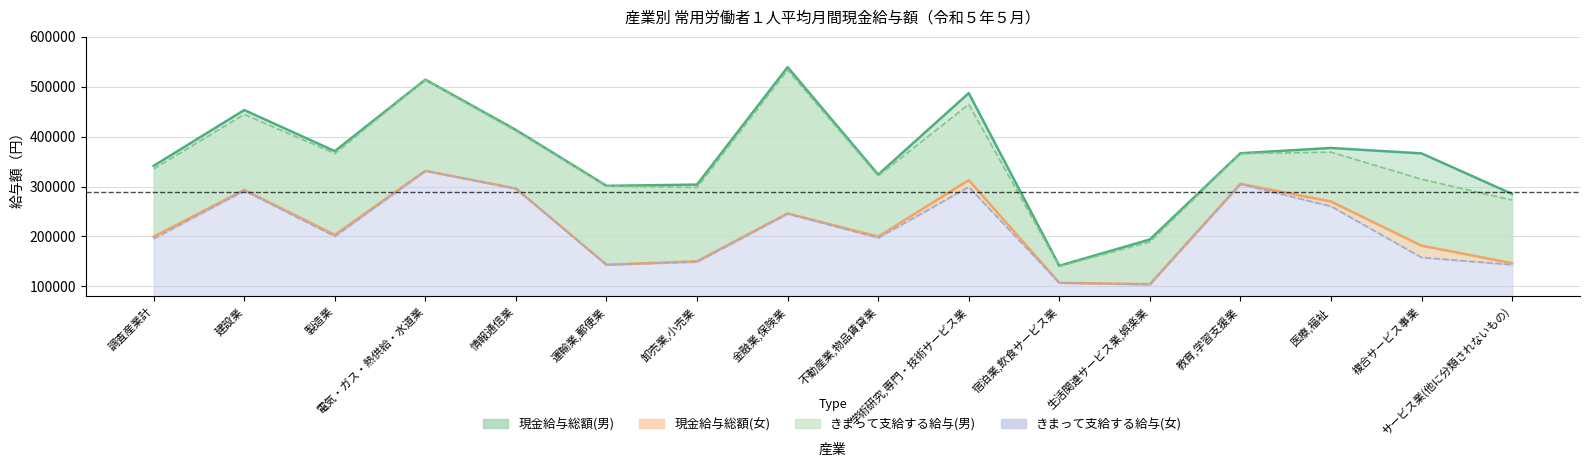

What is the label of the 15th point from the right?

建設業